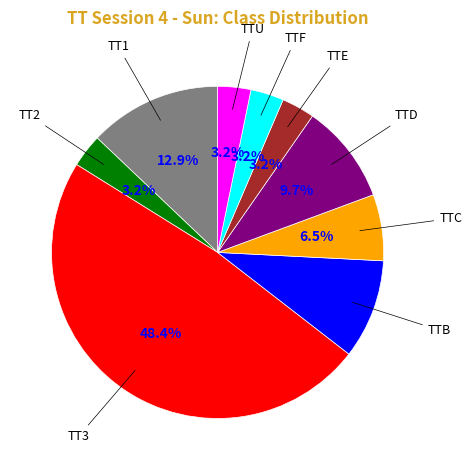

Is there any slice that represents more than half of the pie?

No